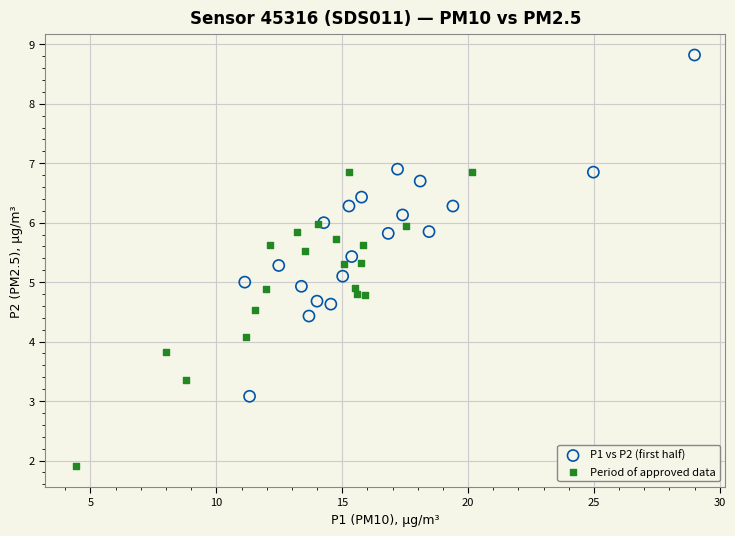

Which series contains the lowest Y value?

Period of approved data